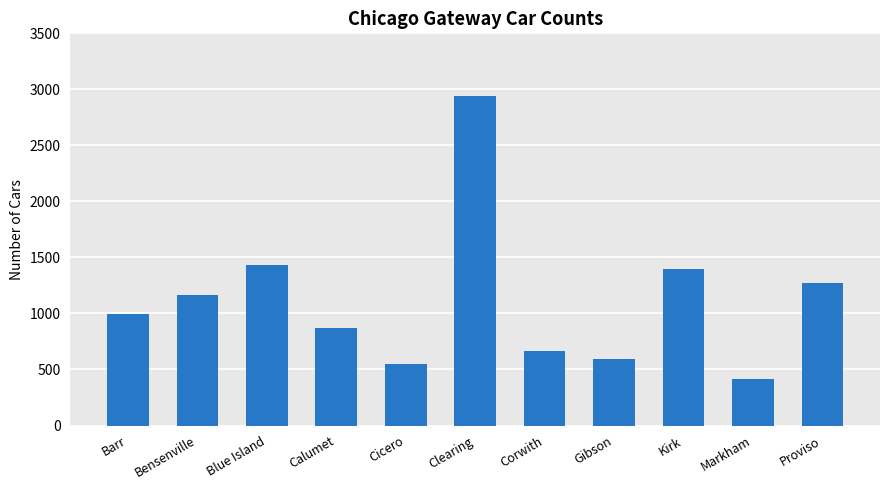

How many series are shown in this chart?

1